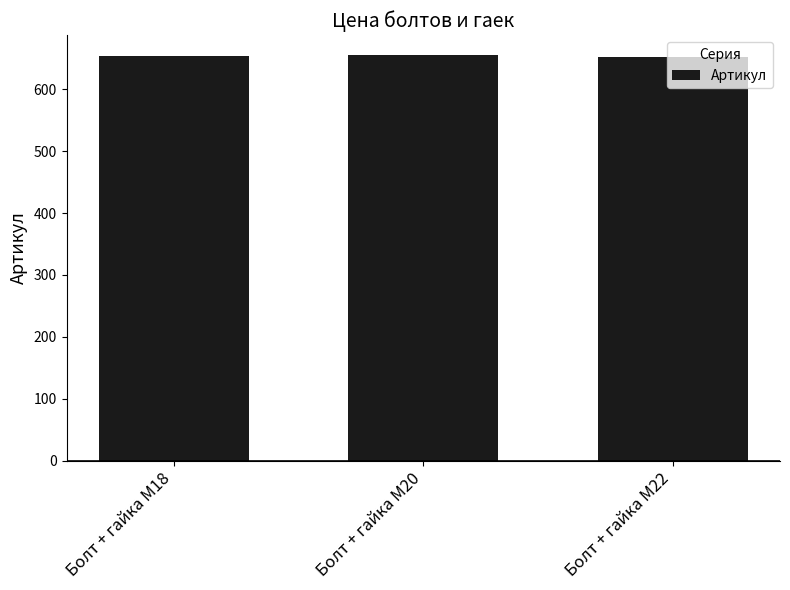

Approximately how many times larger is the value at Болт + гайка M22 compared to Болт + гайка M18?

1.0